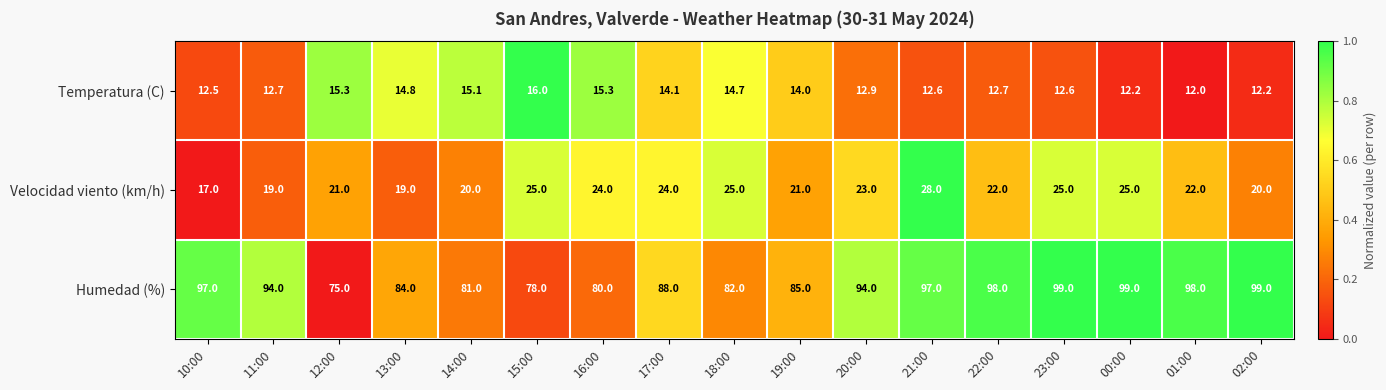

Which series has the largest total across all categories?

Humedad (%)